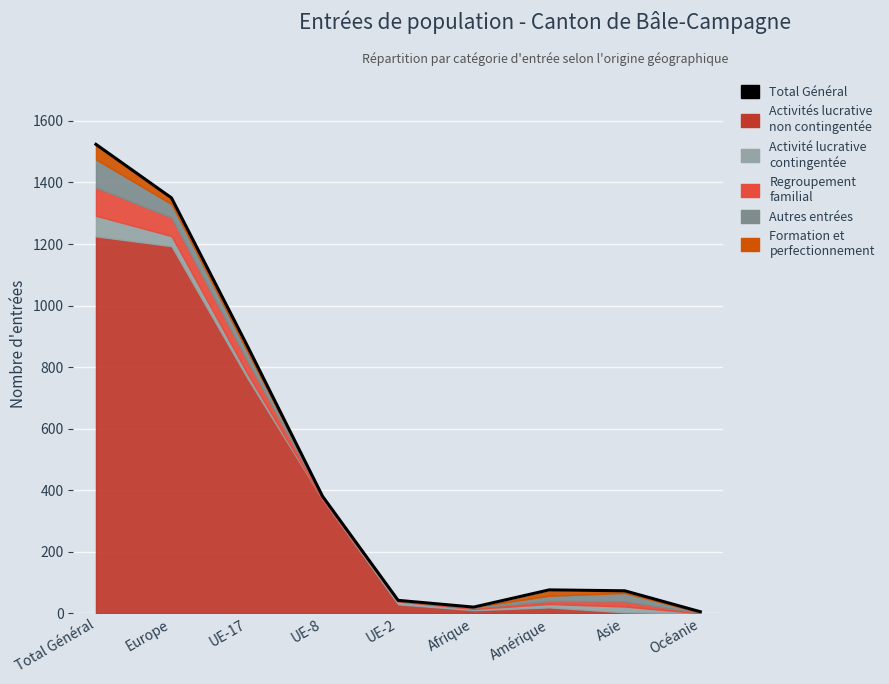

Reading right to left, extract all data points from this chart.

Océanie=5	Asie=73	Amérique=76	Afrique=20	UE-2=42	UE-8=380	UE-17=871	Europe=1350	Total Général=1524